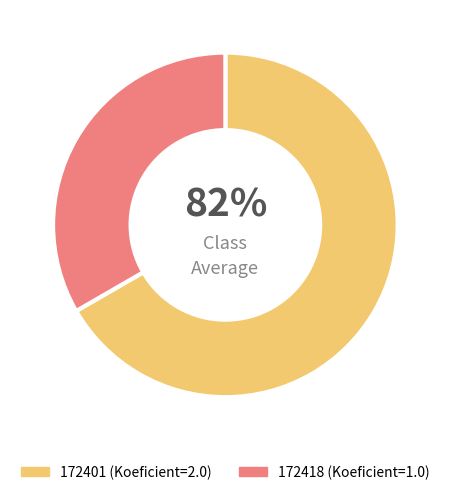

What portion of the pie excludes 172418?

66.7%